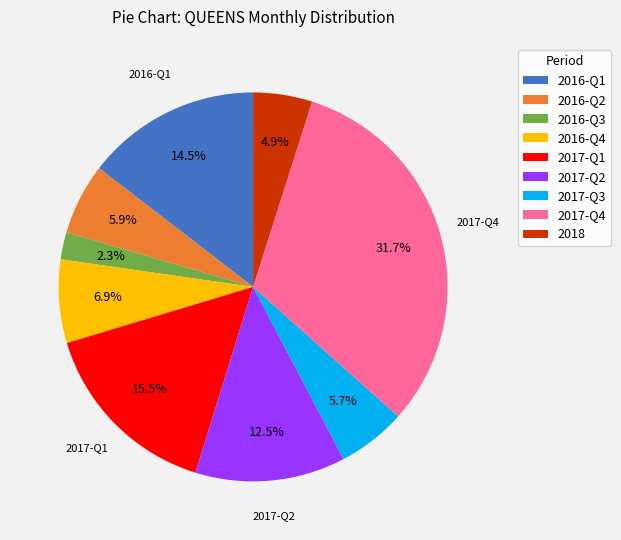

What is the ratio of the value at 2017-Q3 to the value at 2016-Q1?

0.4